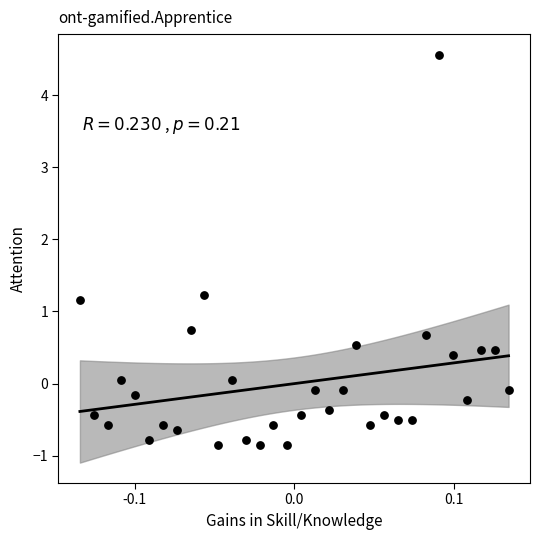

What Y value in the scatter plot is closest to 1?

1.2